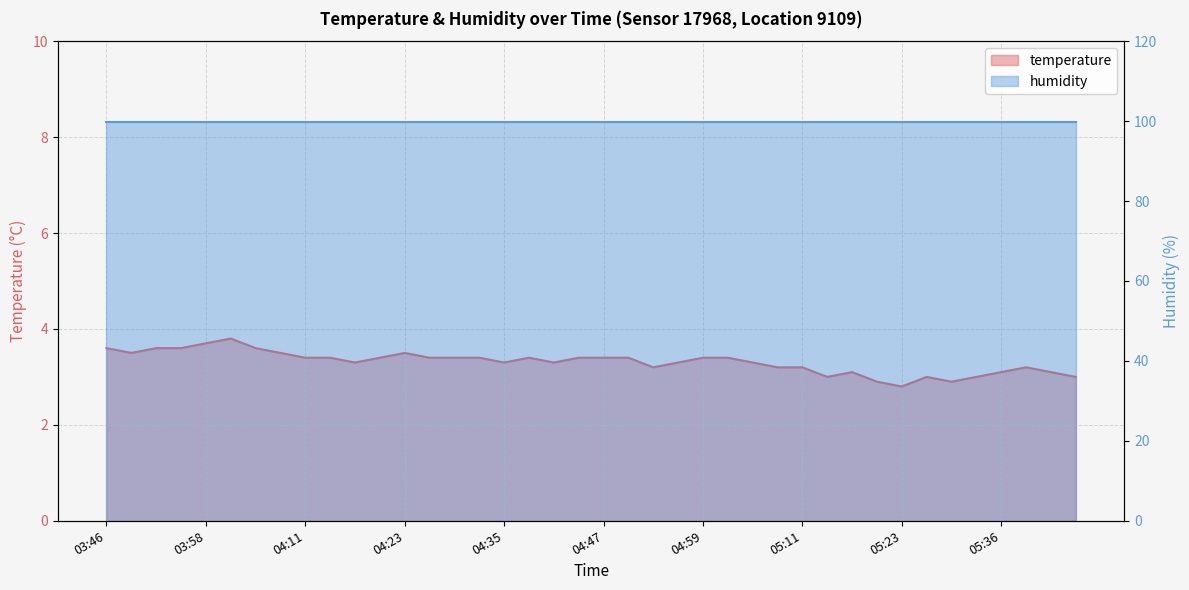

How many points are higher than both their immediate neighbors (excluding endpoints)?

6